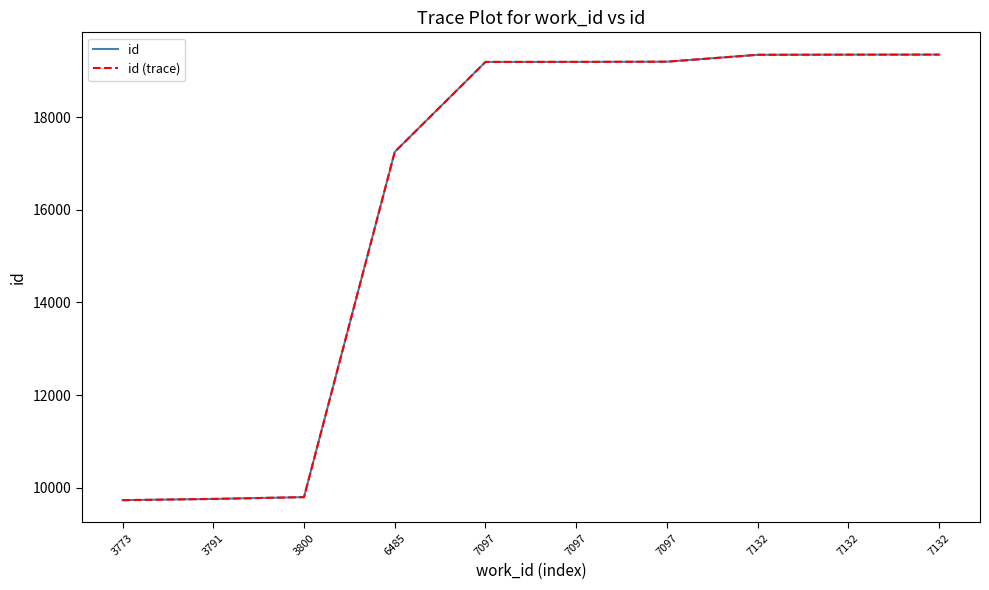

What is the total value across all series at 7132?

38698